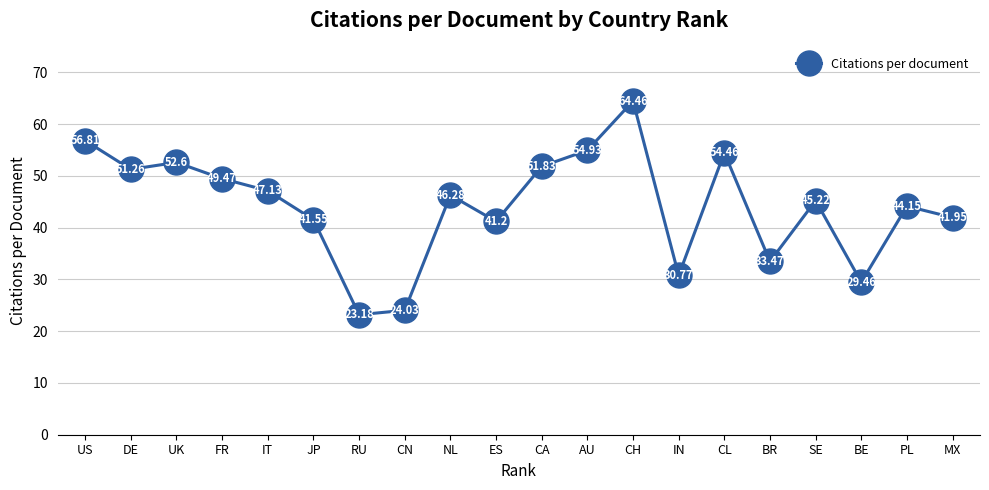

Where is the first local maximum?

UK